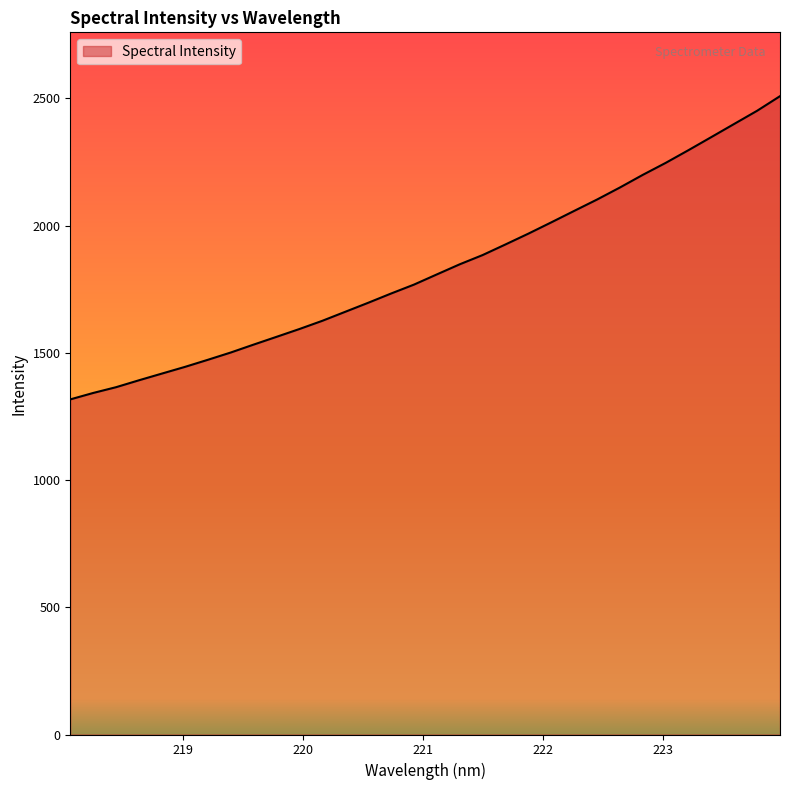

What is the minimum value shown in the chart?

1316.9